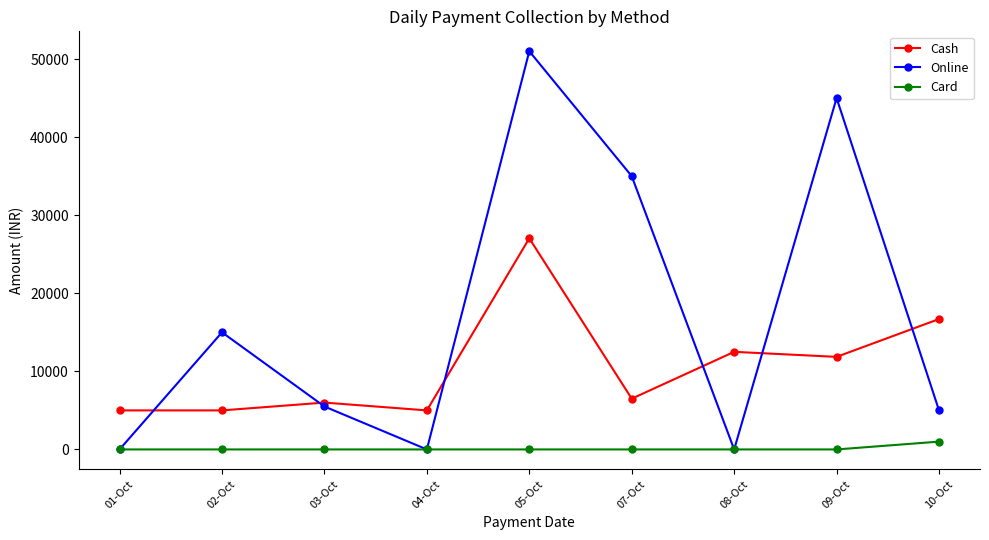

True or false: Card and Cash intersect in this chart.

False